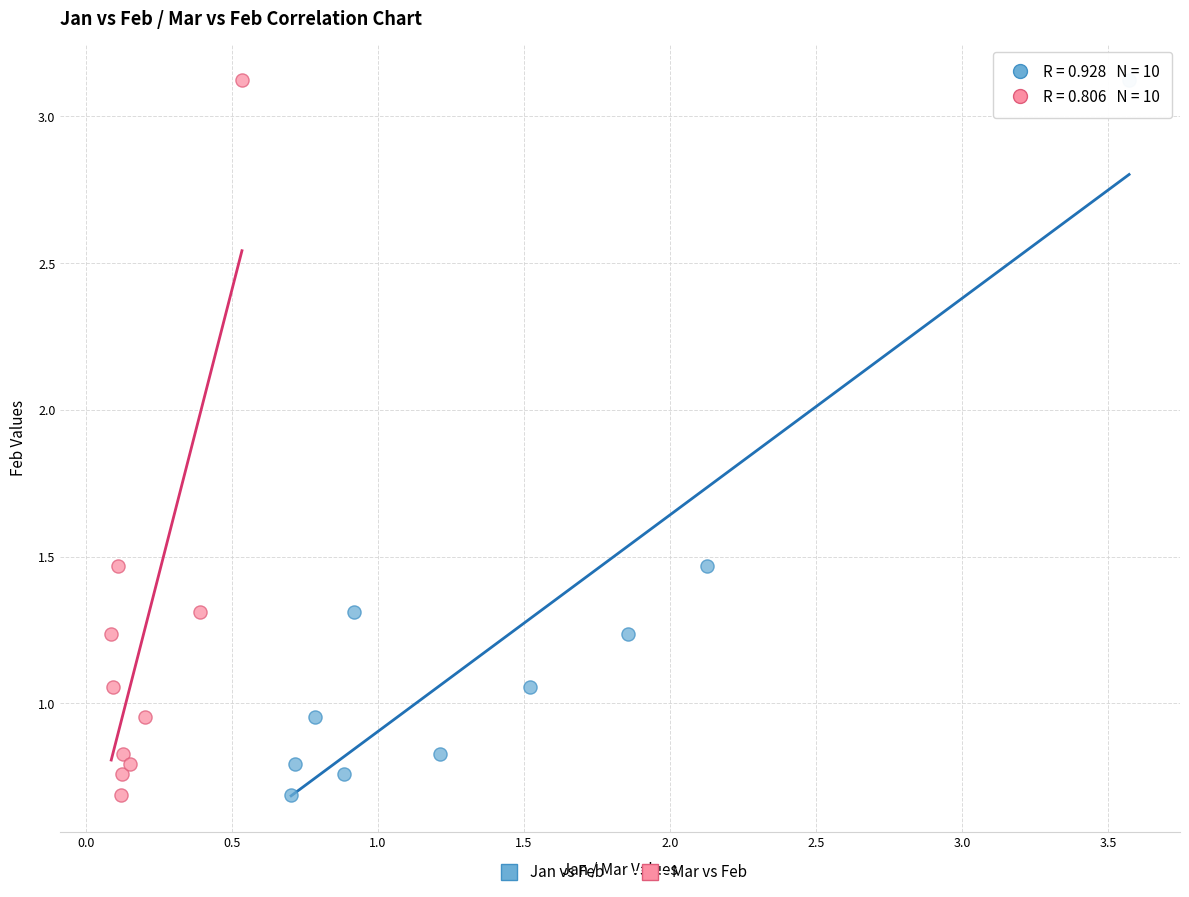

What are all the series names shown in the legend?

Jan vs Feb, Mar vs Feb